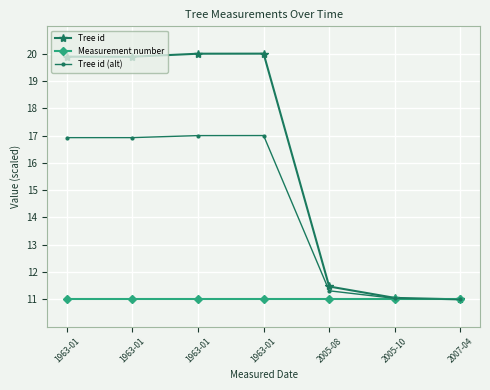

At how many categories does at least one series exceed 16?

4